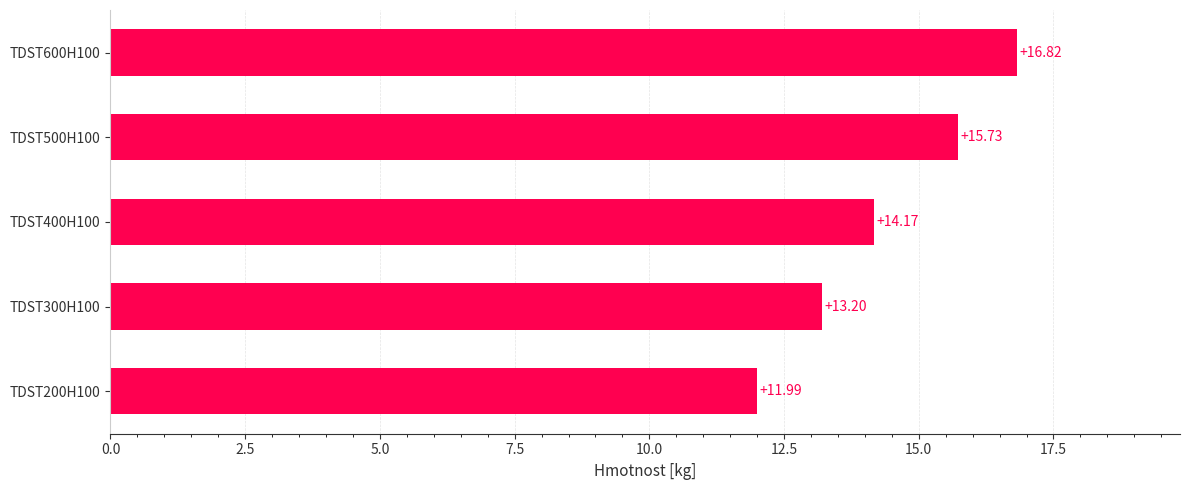

List the labels in order of value, largest first.

TDST600H100, TDST500H100, TDST400H100, TDST300H100, TDST200H100